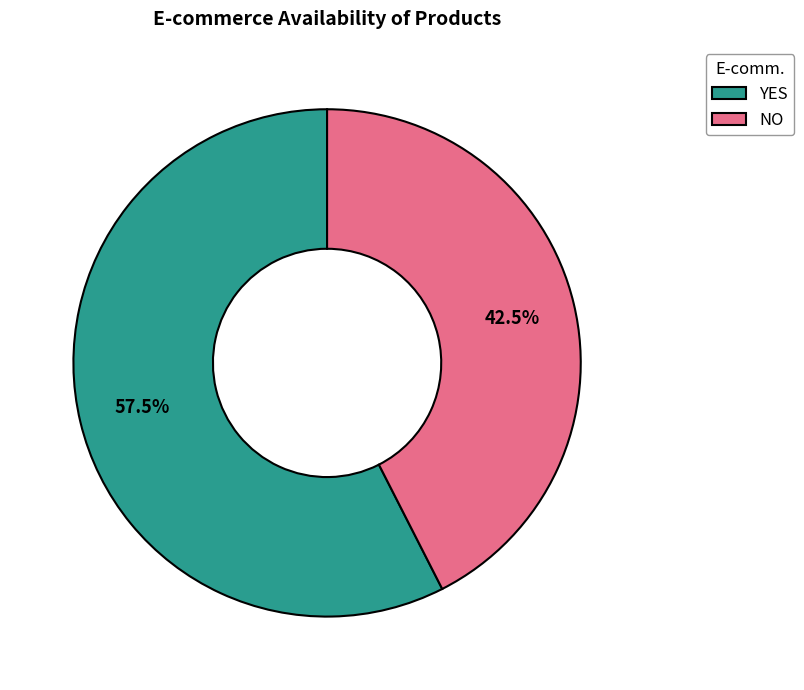

Between NO and YES, which is larger?

YES